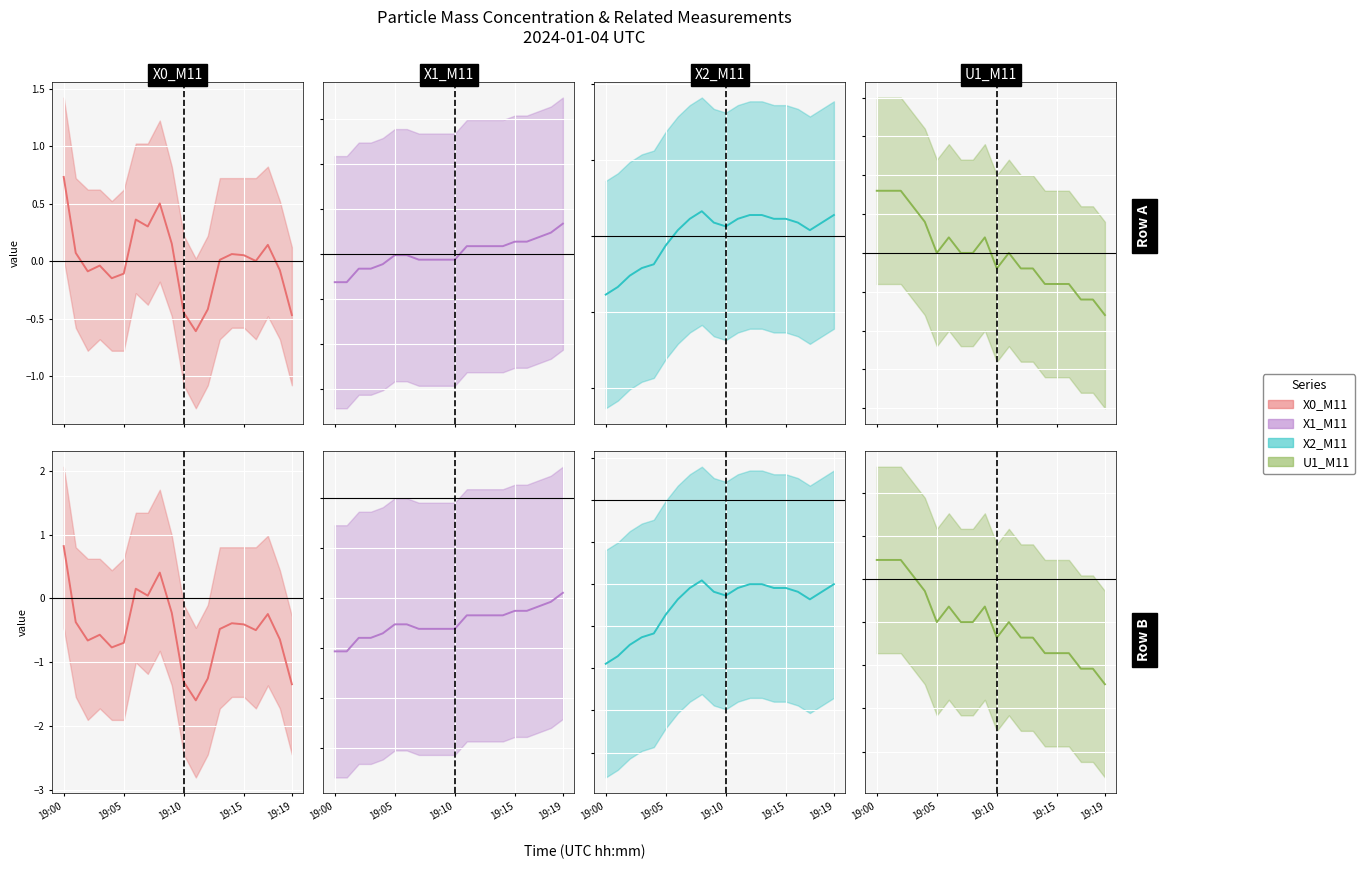

Between 5 and 14, which is larger?

14